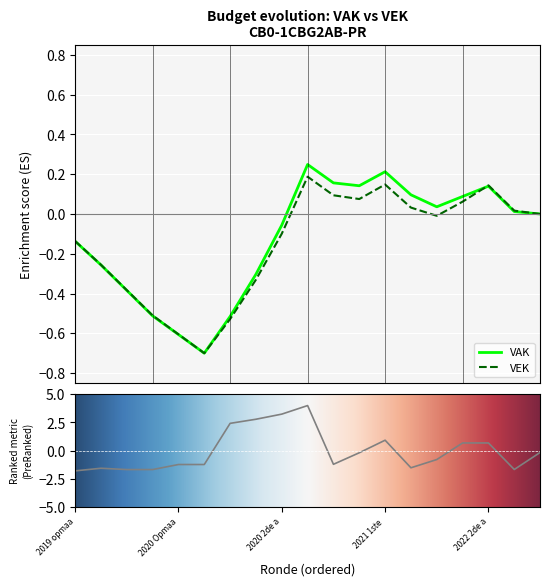

How many points are higher than both their immediate neighbors (excluding endpoints)?

3